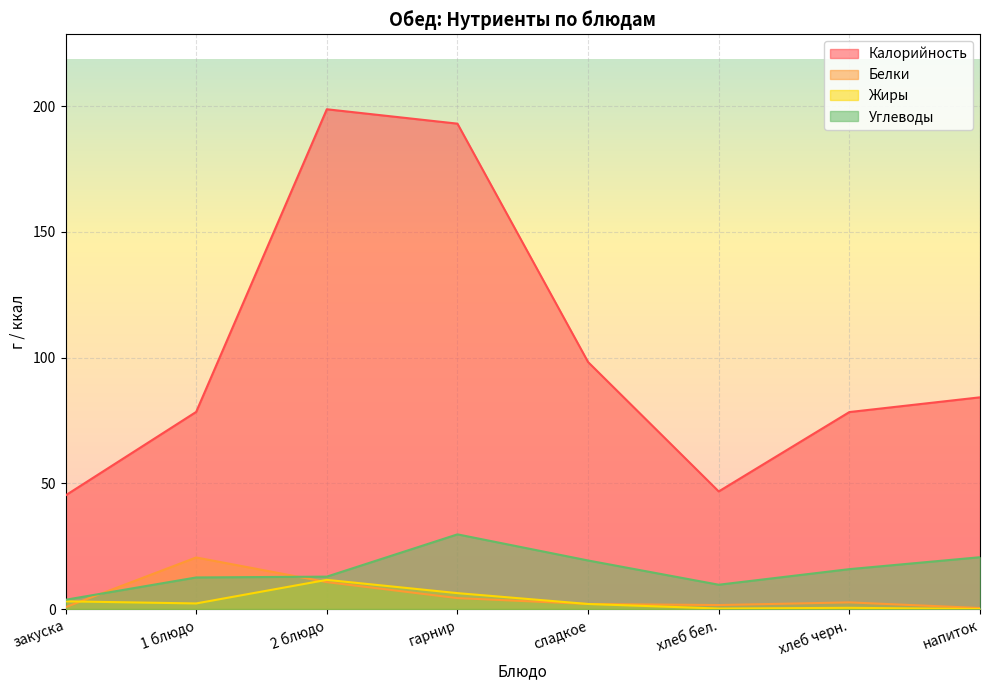

What is the label of the 7th point from the left?

хлеб черн.